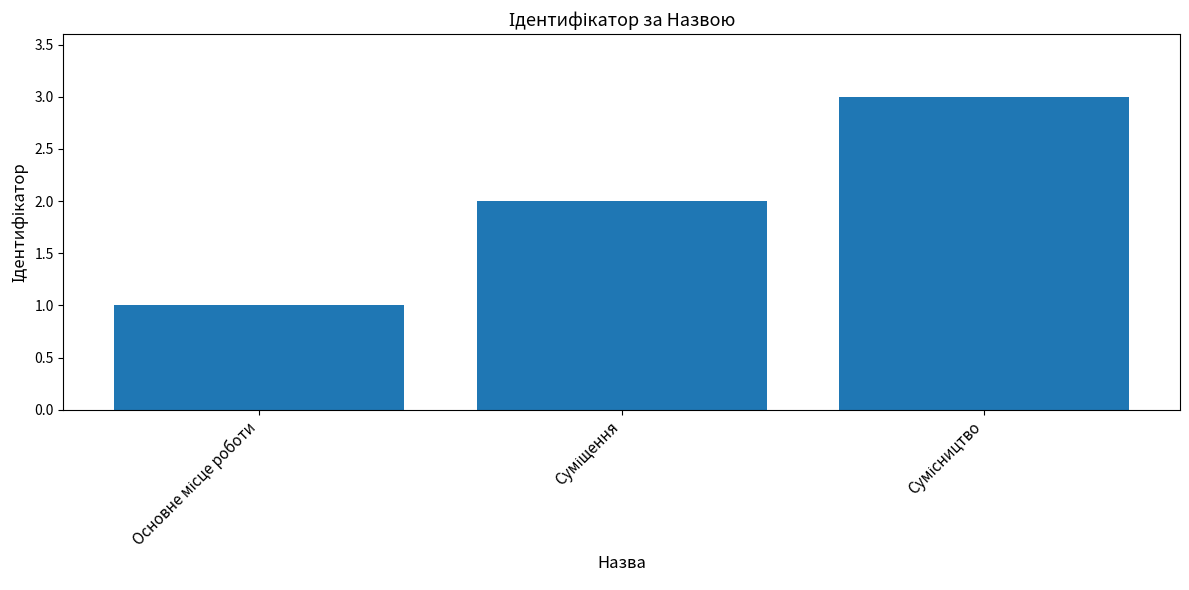

What is the sum of all values?

6